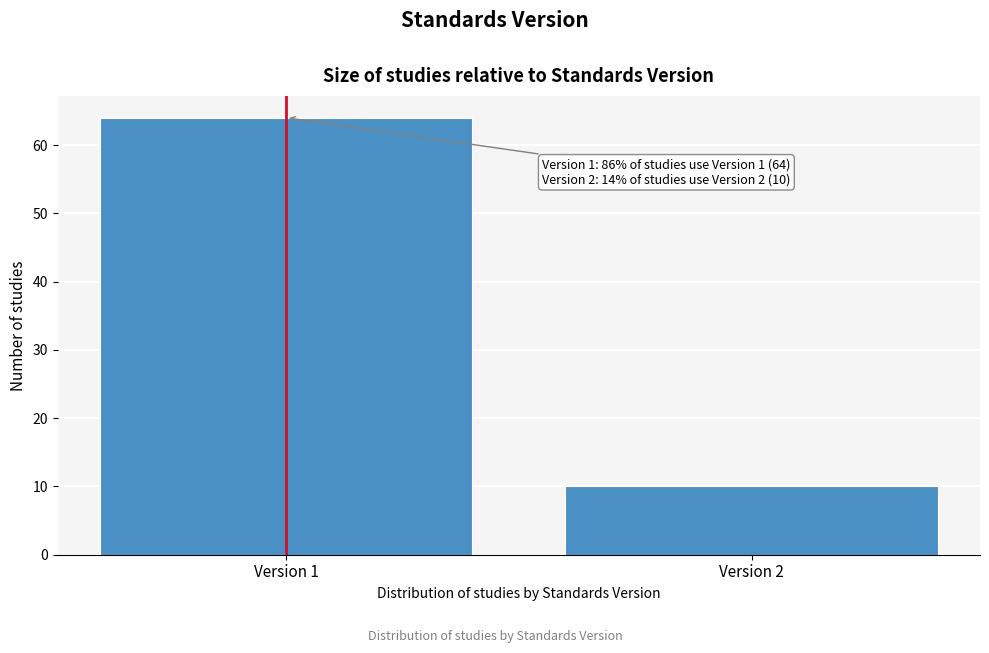

Reading left to right, list all the values displayed in this chart.

64	10